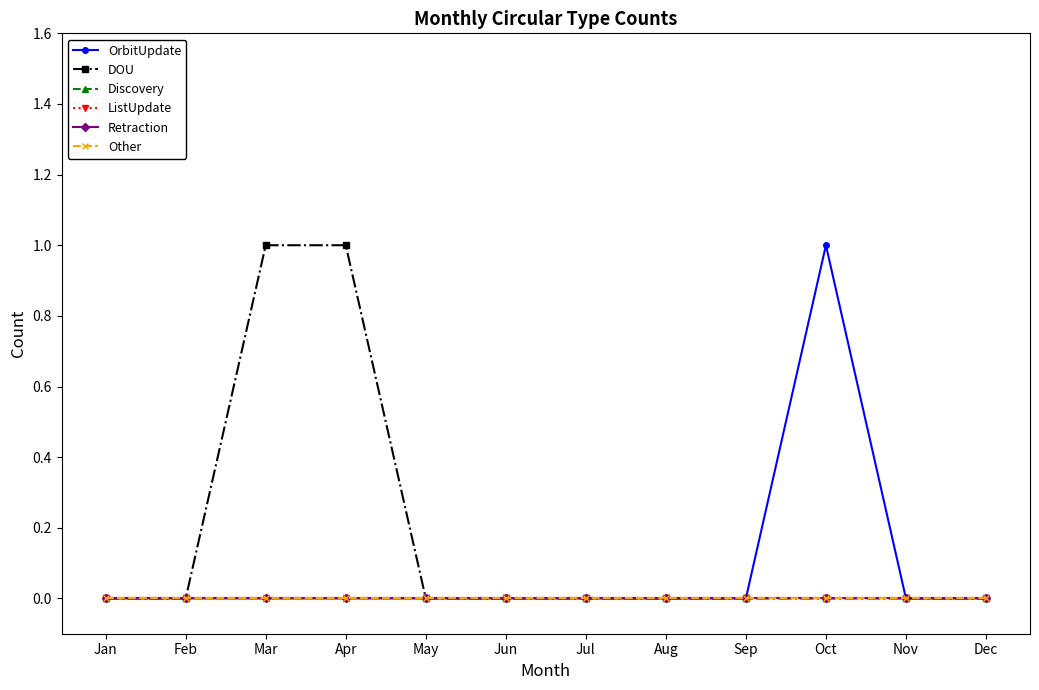

Where is DOU nearest to the value 0?

Jan